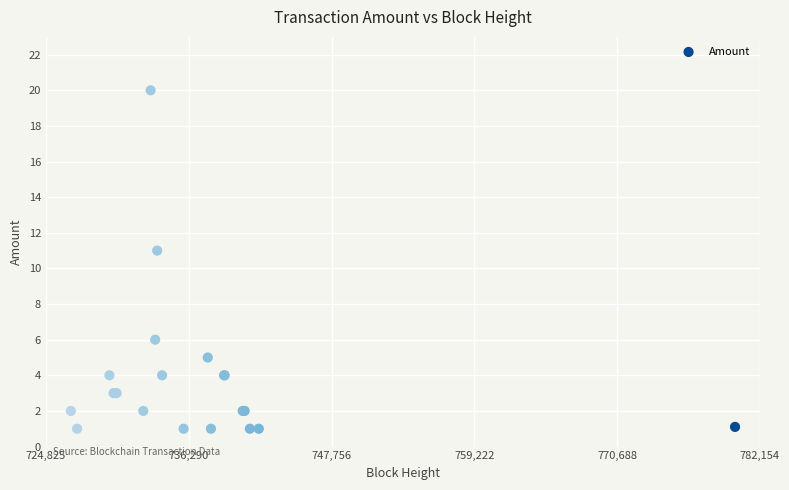

What Y value in the scatter plot is closest to 10?

11.0